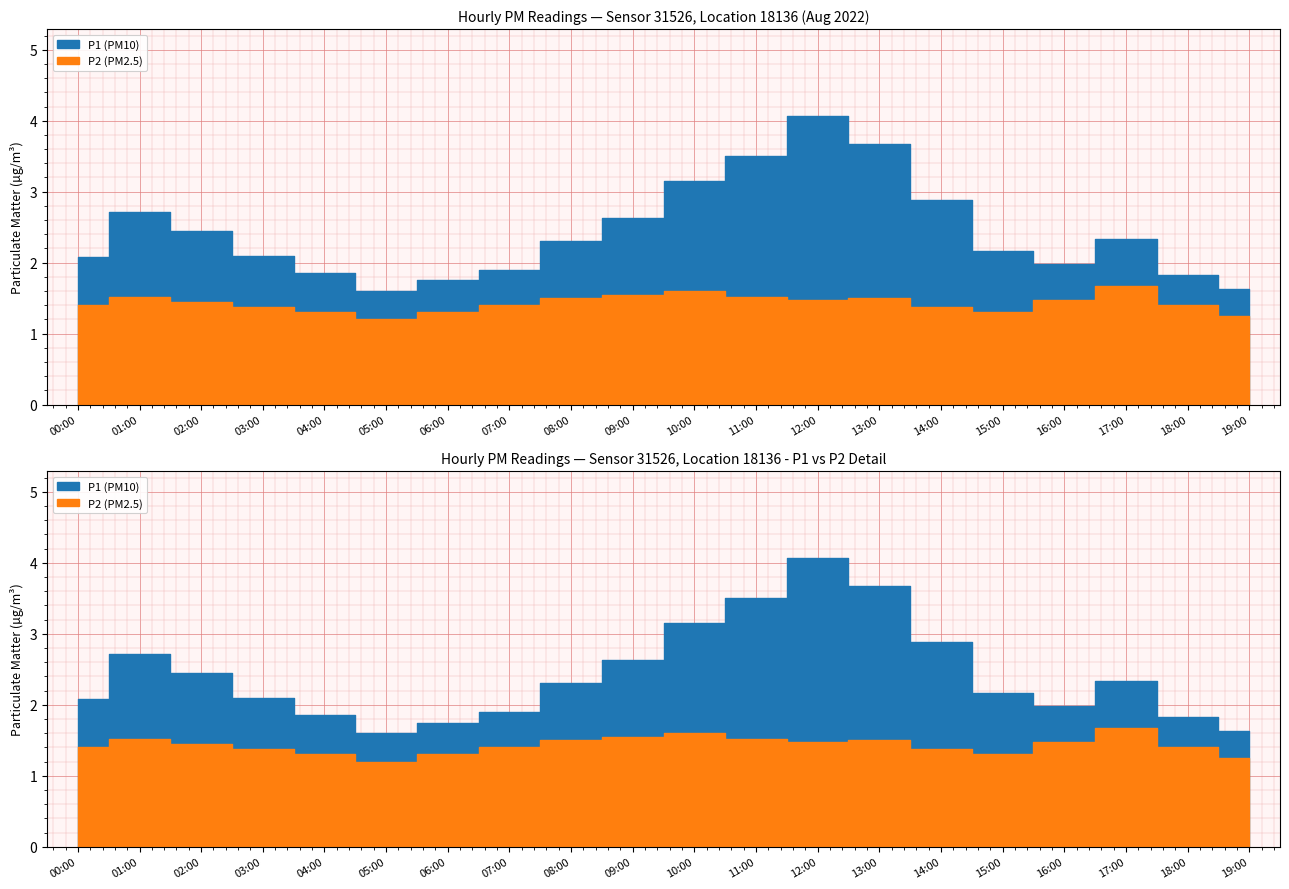

How many lines are shown in the chart?

2